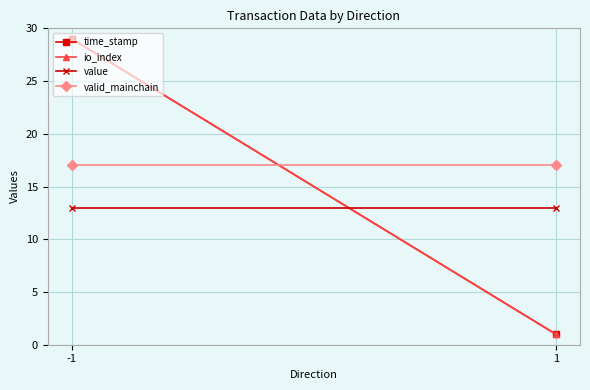

Which series has the largest total across all categories?

valid_mainchain